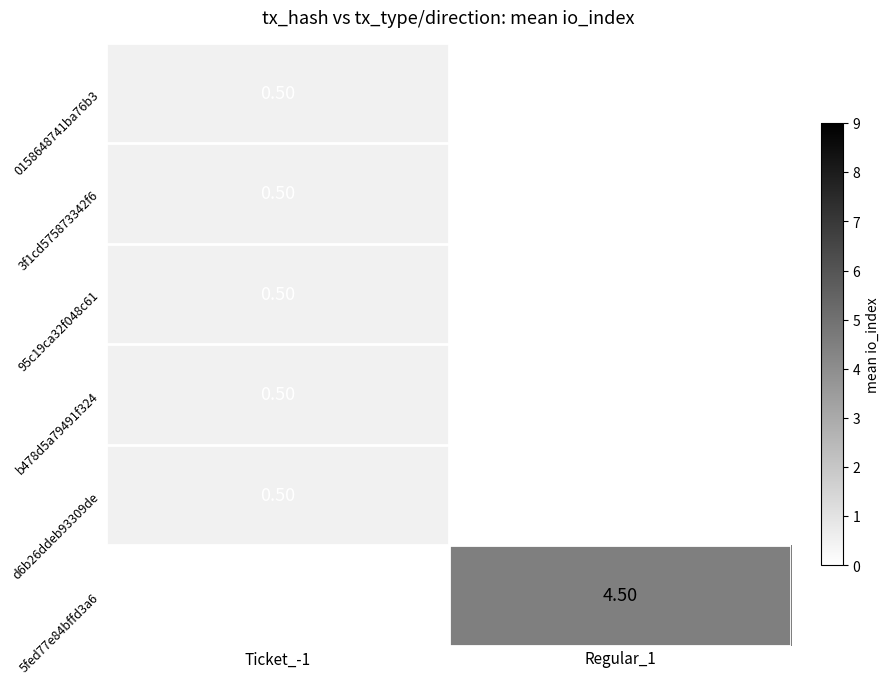

What is the minimum value shown in the chart?

0.5